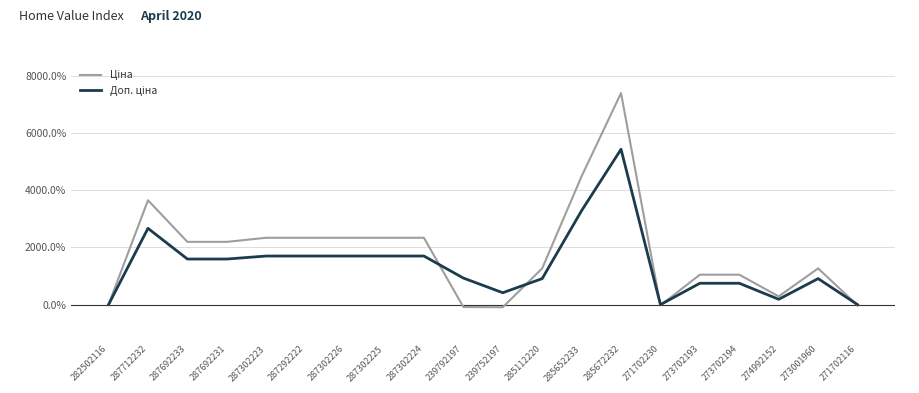

Which label corresponds to the largest value in the chart?

285672232